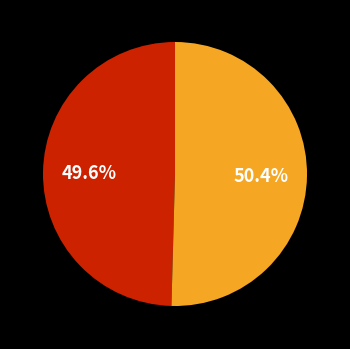

Is there any slice that represents more than half of the pie?

Yes